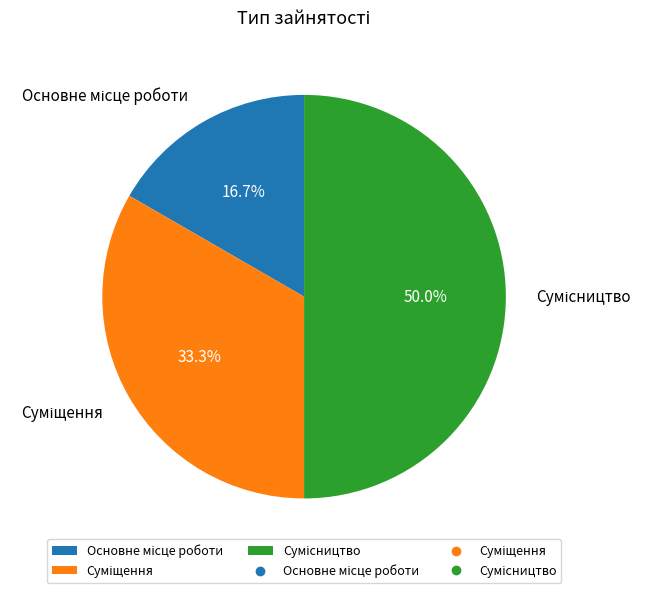

Approximately how many times larger is the value at Сумісництво compared to Суміщення?

1.5